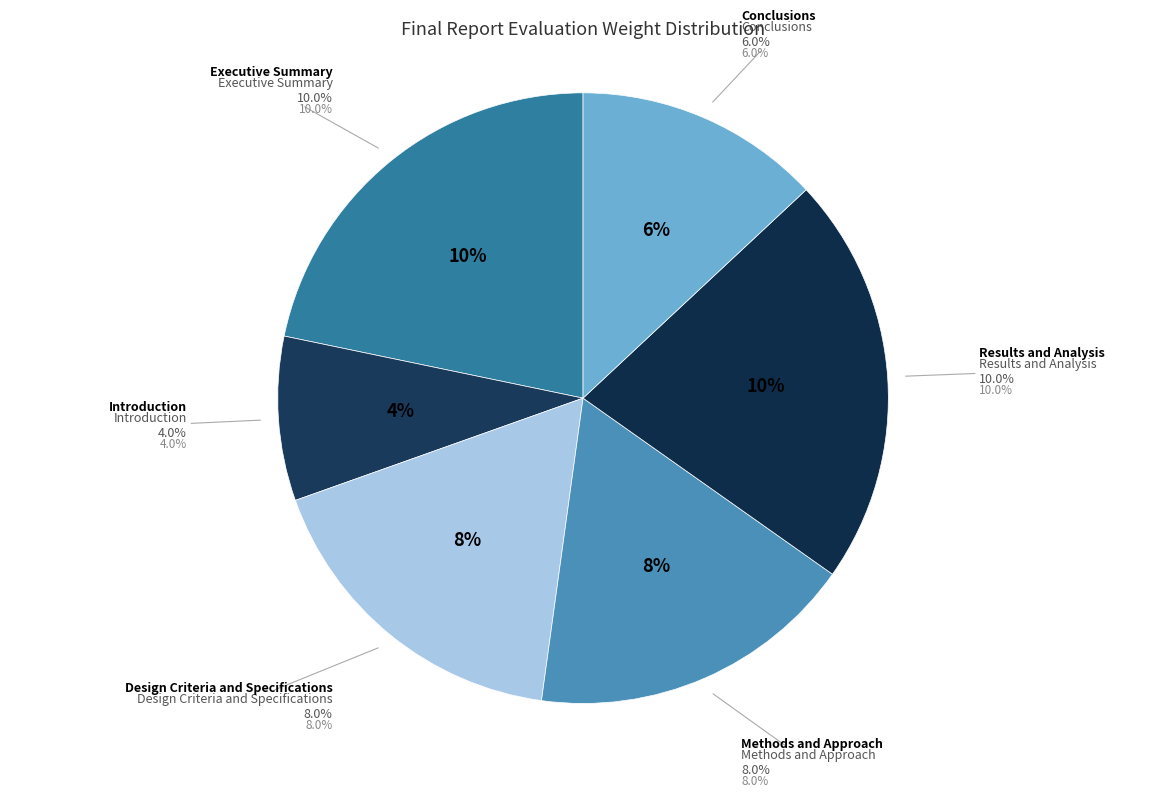

The Methods and Approach slice represents 11% of the pie. True or false?

False